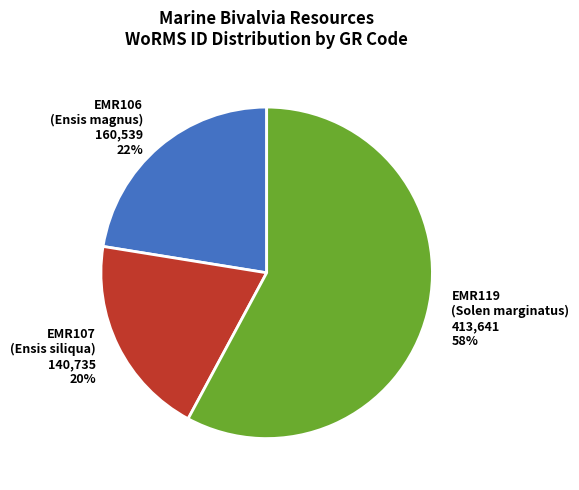

To the nearest percent, what is the average slice percentage?

33%